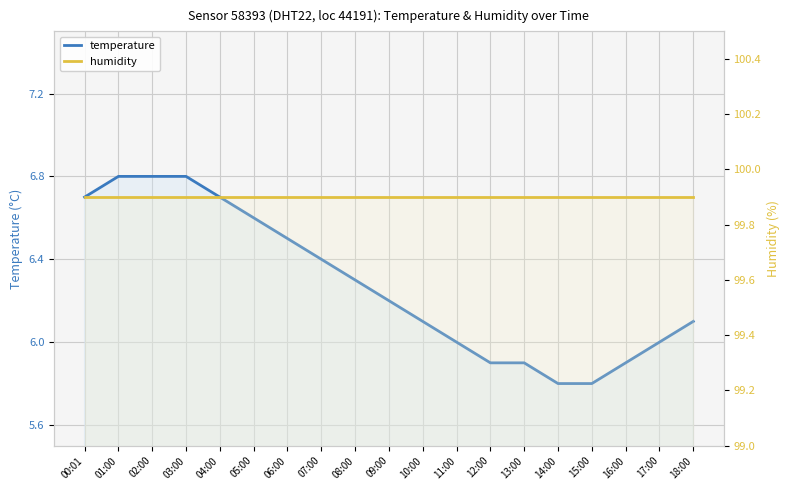

What is the label of the 5th point from the left?

04:00